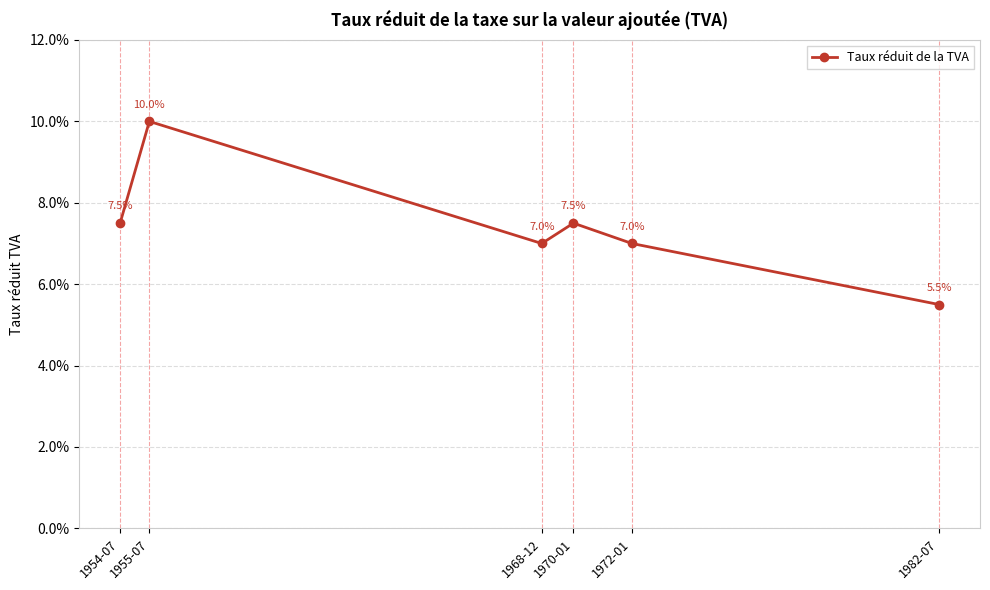

Reading right to left, what are all the values shown in this chart?

0.1	0.1	0.1	0.1	0.1	0.1